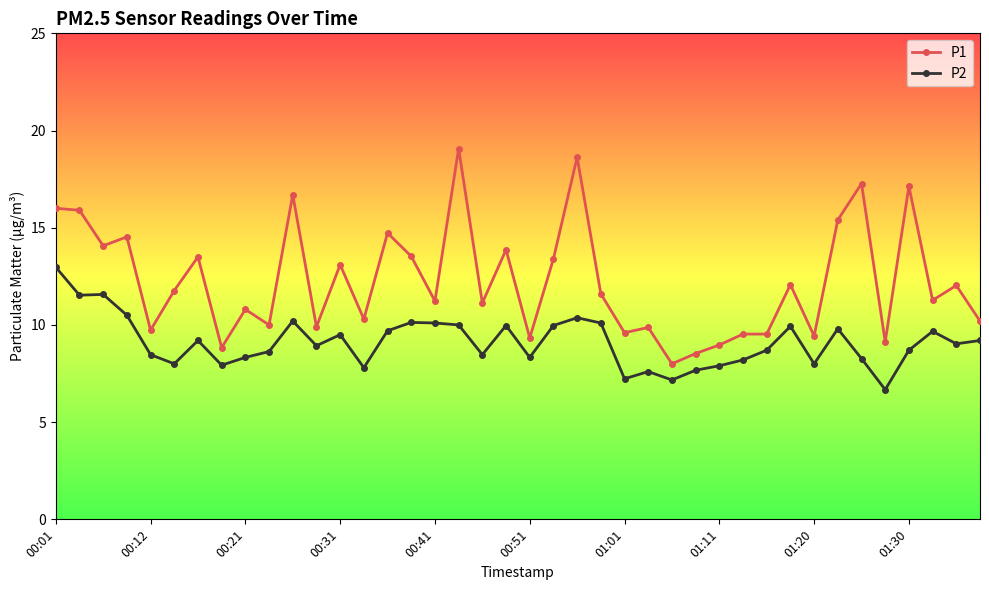

List the series in order of their peak value, highest first.

P1, P2